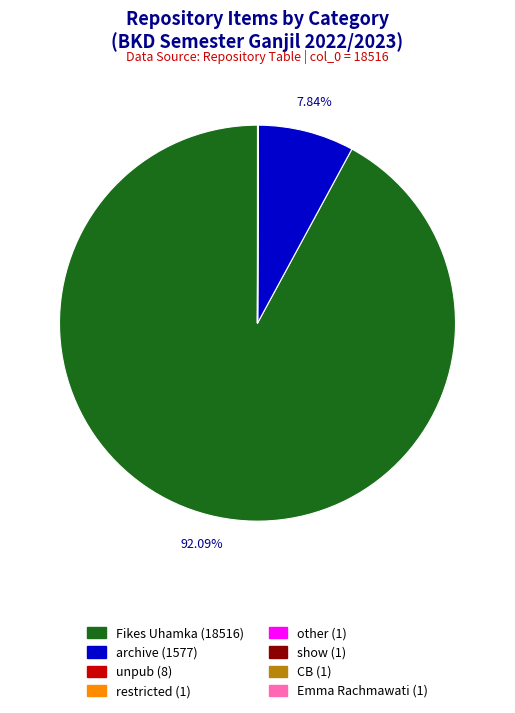

Does any single category account for the majority?

Yes